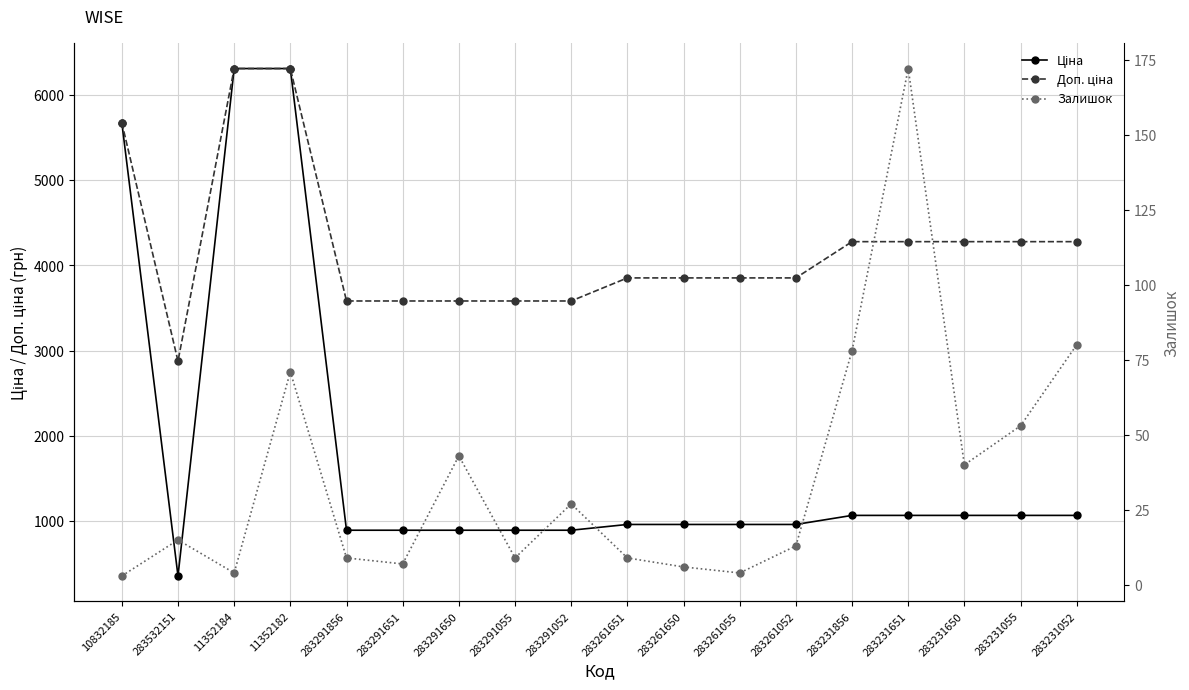

What is the label of the 8th point from the left?

283291055